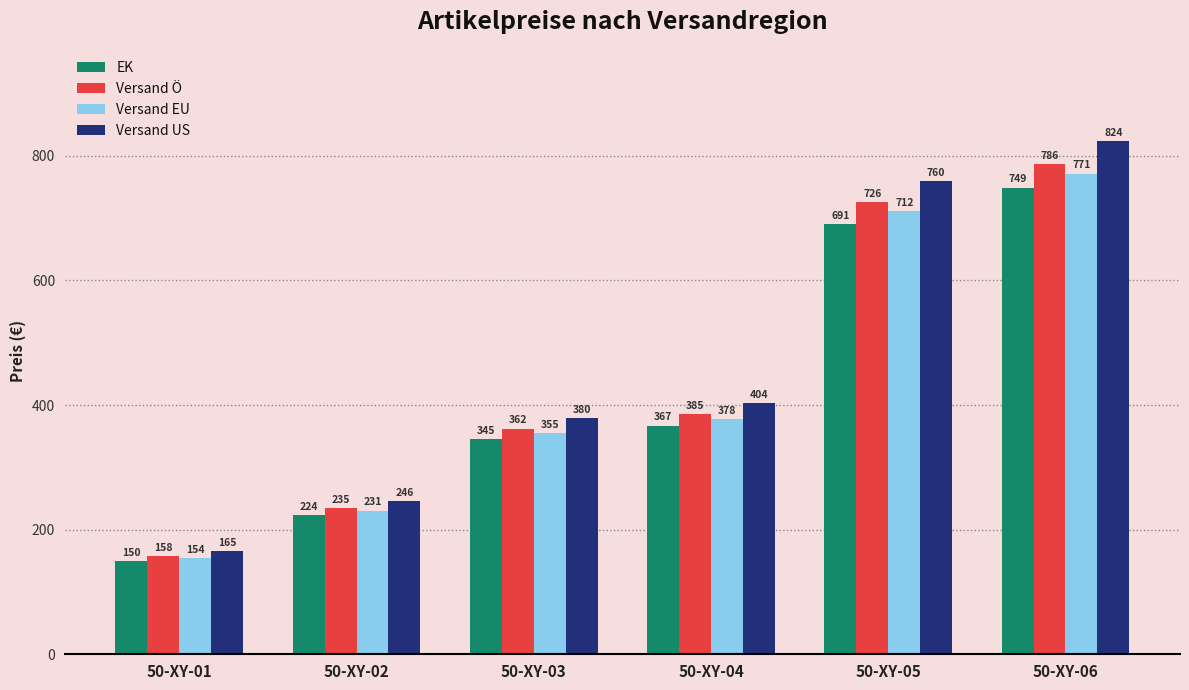

Rank the series by their maximum value, from highest to lowest.

Versand US, Versand Ö, Versand EU, EK